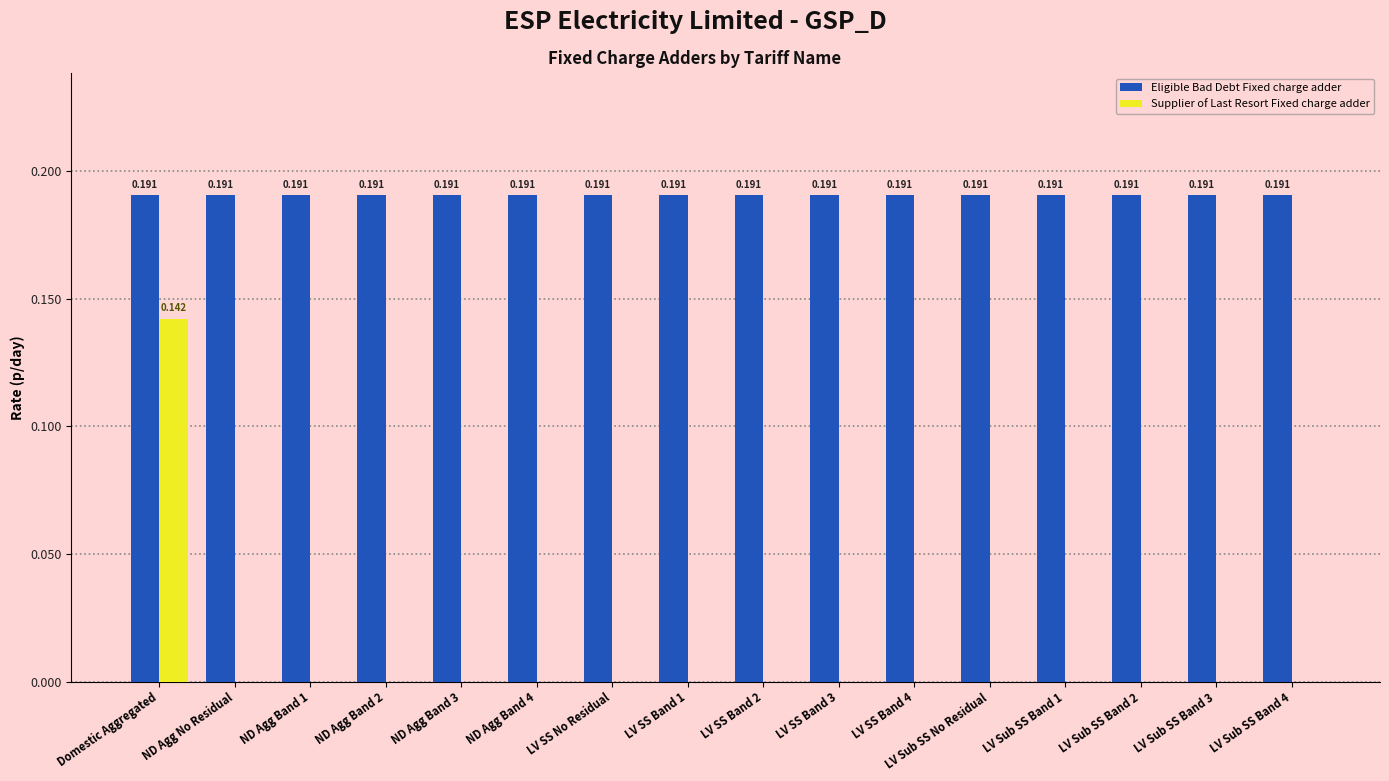

At which category is the sum across all series the highest?

Domestic Aggregated